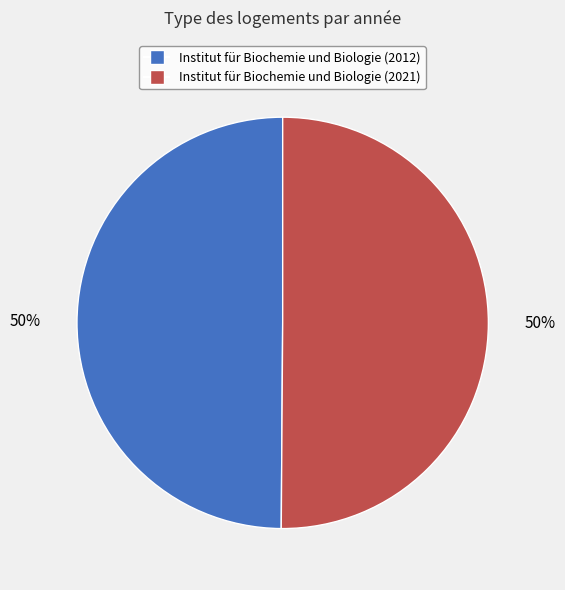

What is the ratio of the value at Institut für Biochemie und Biologie (2012) to the value at Institut für Biochemie und Biologie (2021)?

1.0